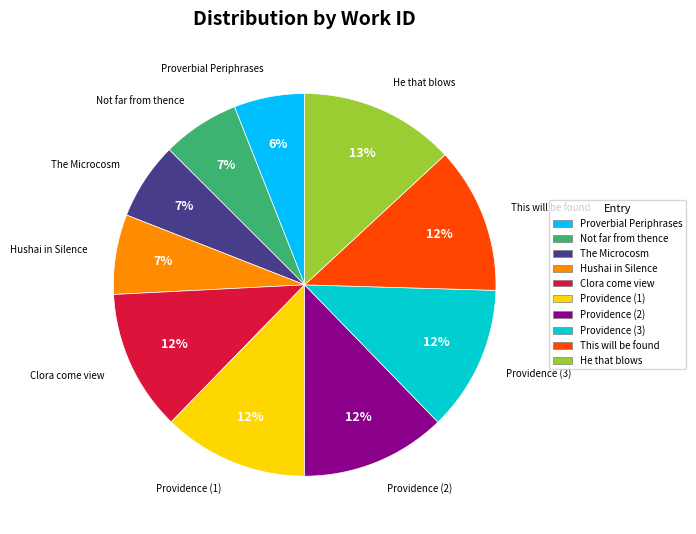

Count the number of slices in the pie.

10